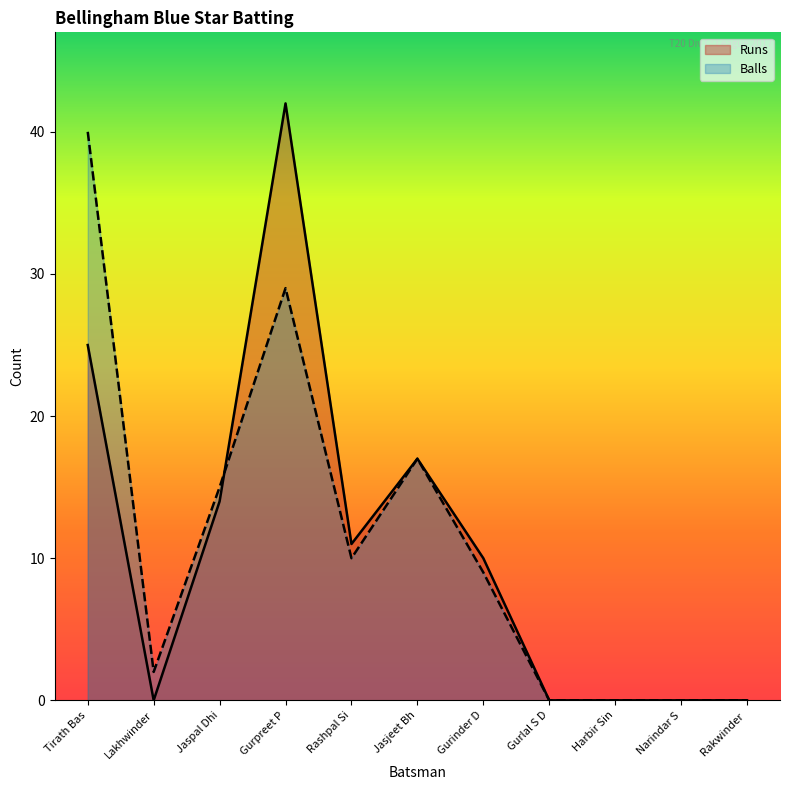

At which category does Runs reach its first local peak?

Gurpreet P